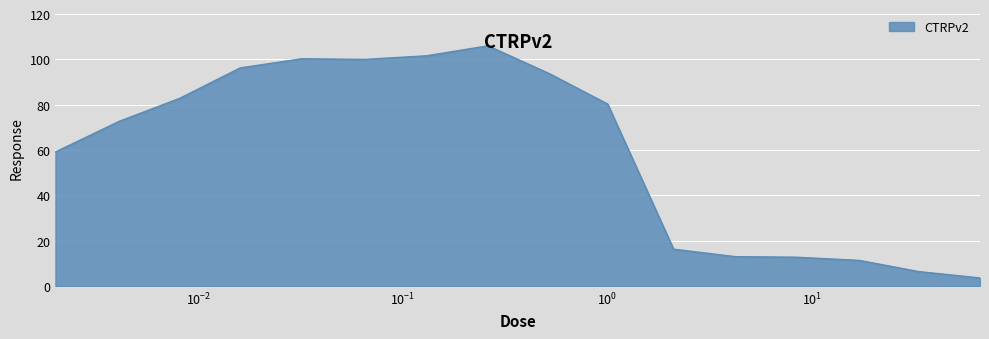

What is the difference between the maximum and minimum values?

102.5